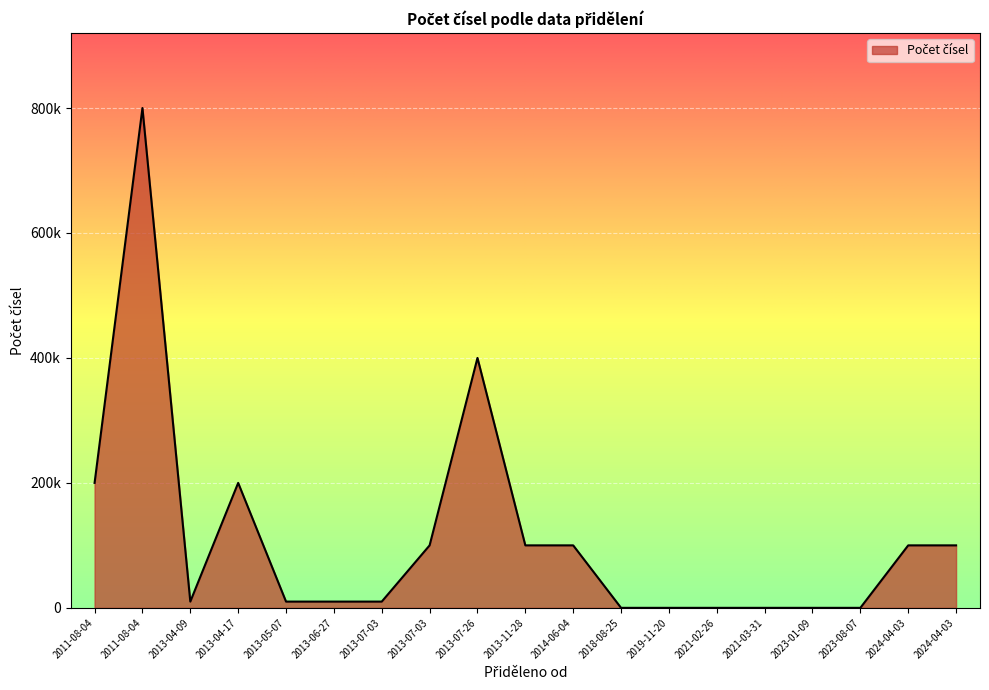

The chart shows a value of 100000 at 2013-07-03. True or false?

True